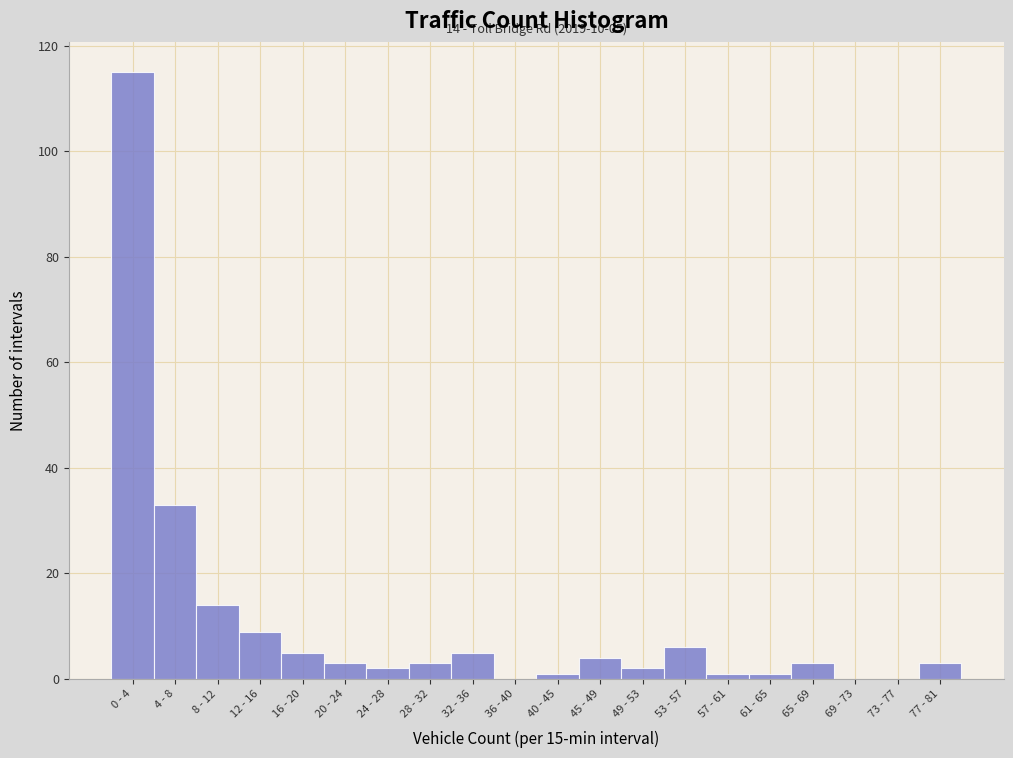

Reading left to right, transcribe all the data shown in this chart.

0 - 4=115	4 - 8=33	8 - 12=14	12 - 16=9	16 - 20=5	20 - 24=3	24 - 28=2	28 - 32=3	32 - 36=5	36 - 40=0	40 - 45=1	45 - 49=4	49 - 53=2	53 - 57=6	57 - 61=1	61 - 65=1	65 - 69=3	69 - 73=0	73 - 77=0	77 - 81=3